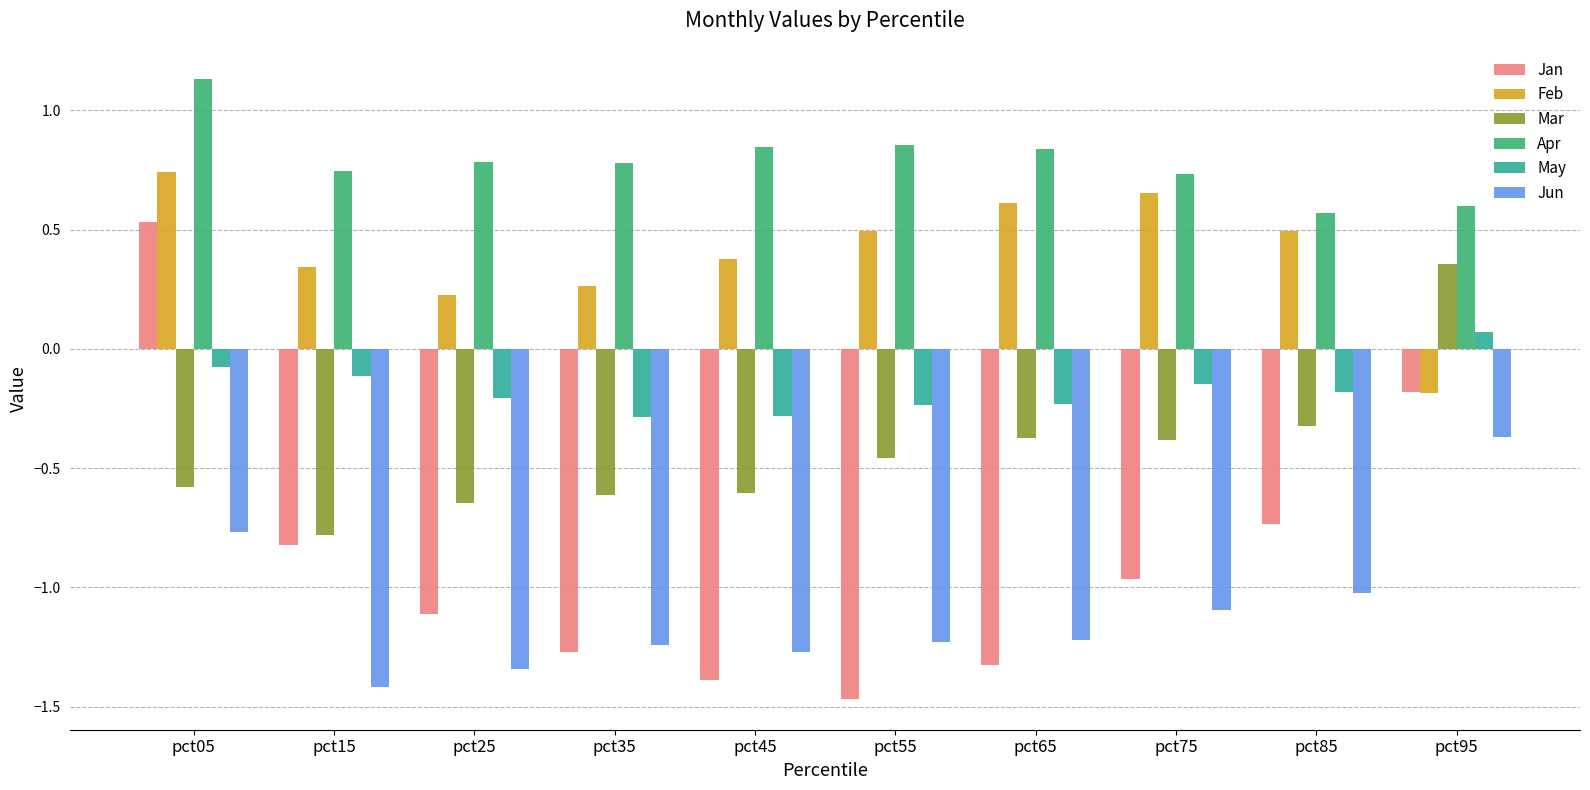

Rank the series by their maximum value, from lowest to highest.

Jun, May, Mar, Jan, Feb, Apr